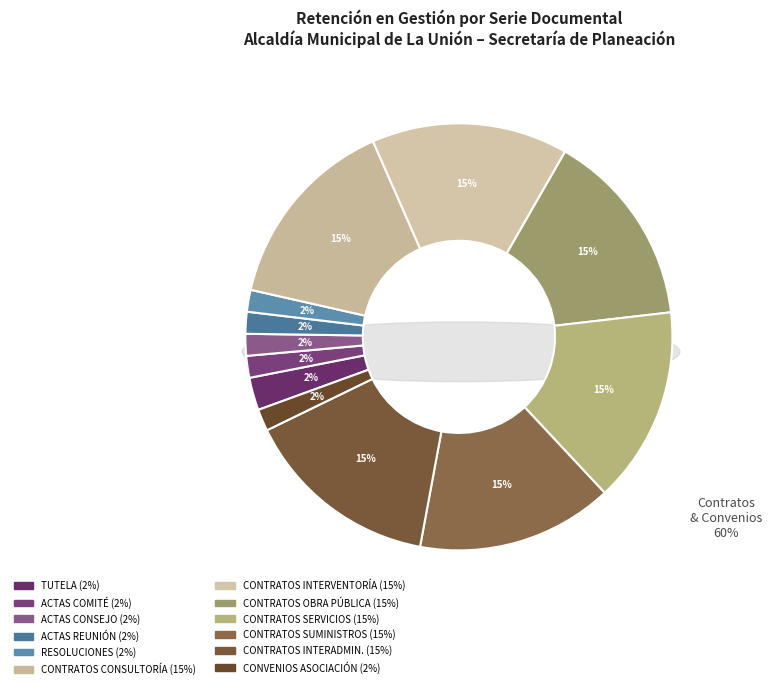

The ACCIONES DE TUTELA slice represents 2% of the pie. True or false?

True